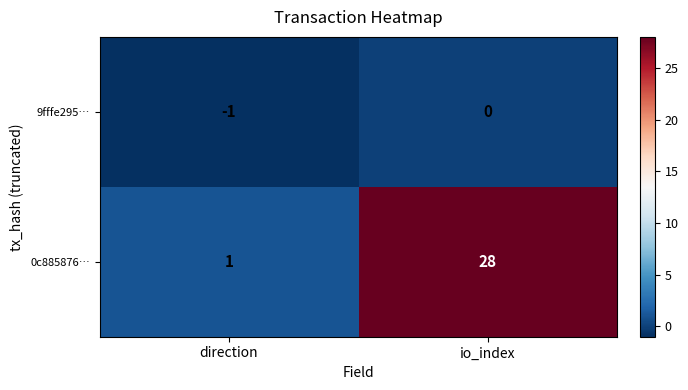

Count the number of categories in the chart.

2